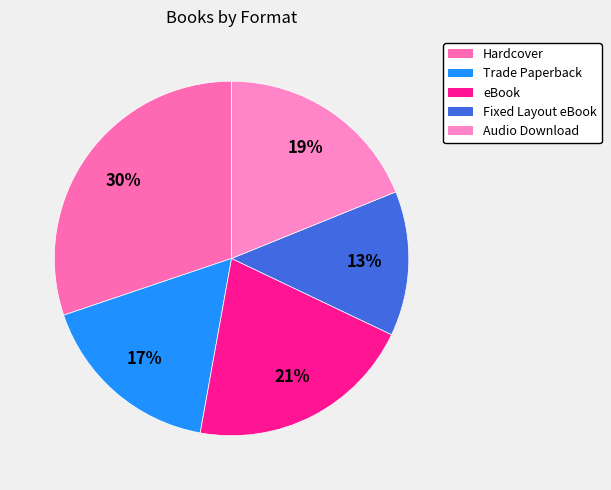

What portion of the pie excludes Hardcover?

69.8%